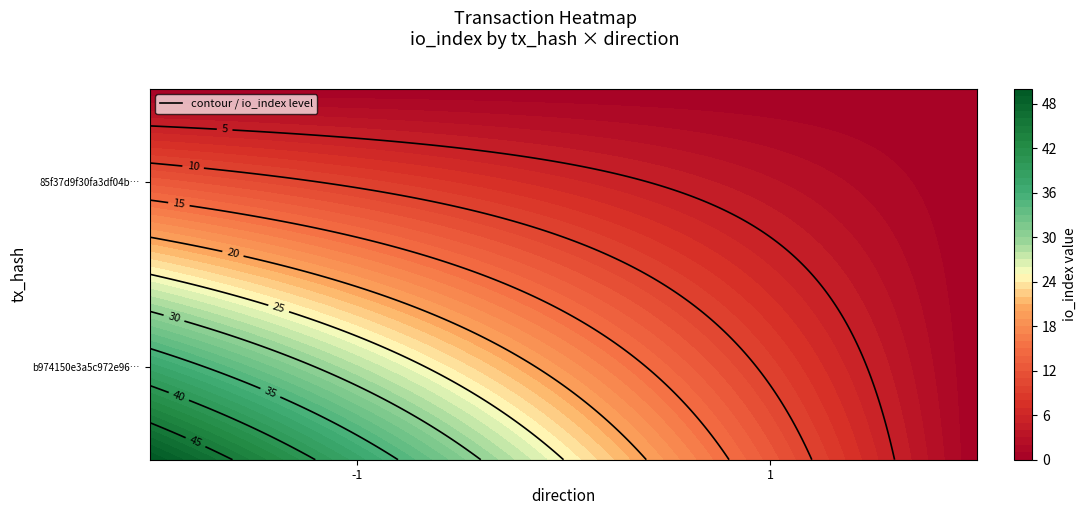

Rank the series at 1 from lowest to highest value.

85f37d9f30fa3df04b4dbf29ef56cf91fc051b8, b974150e3a5c972e9622415ea3d49567ecc2db8